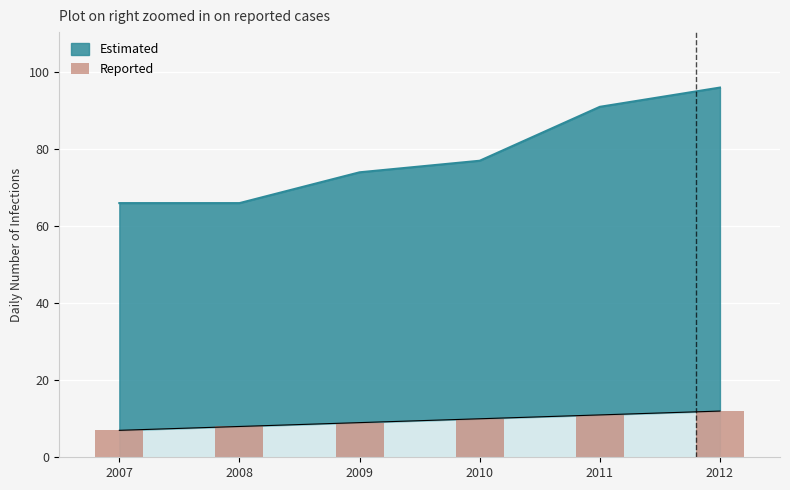

List the labels in order of value, smallest first.

2007, 2008, 2009, 2010, 2011, 2012